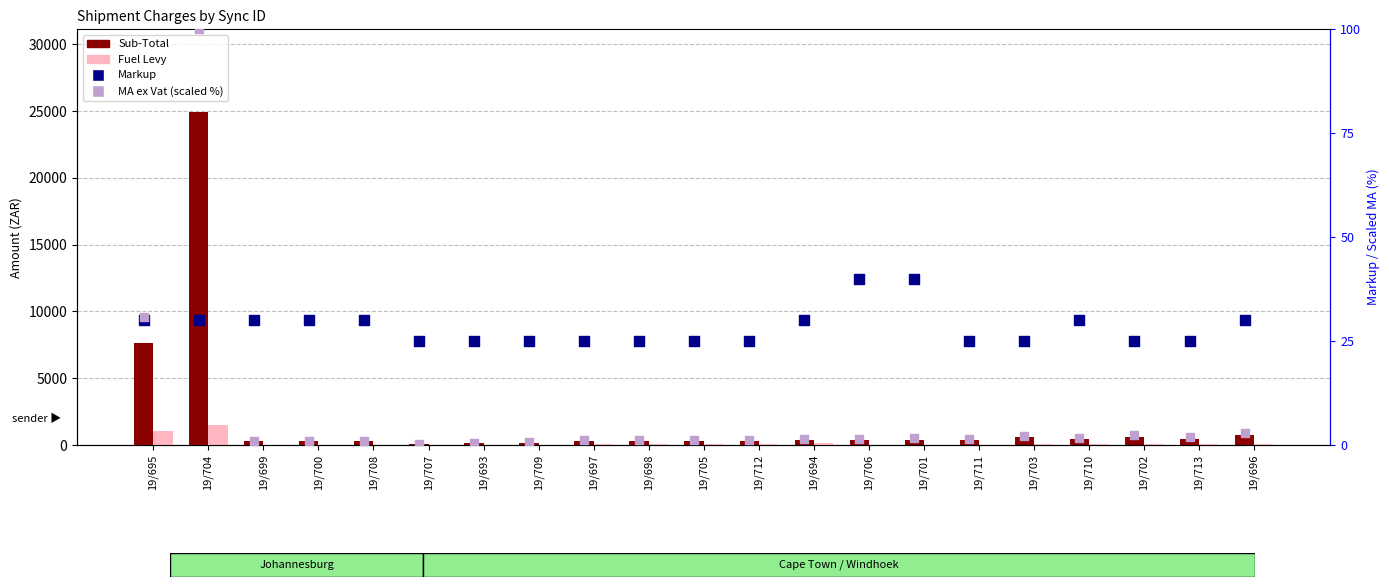

Is the value of Sub-Total at 19/697 greater than the value of Fuel Levy at 19/693?

Yes